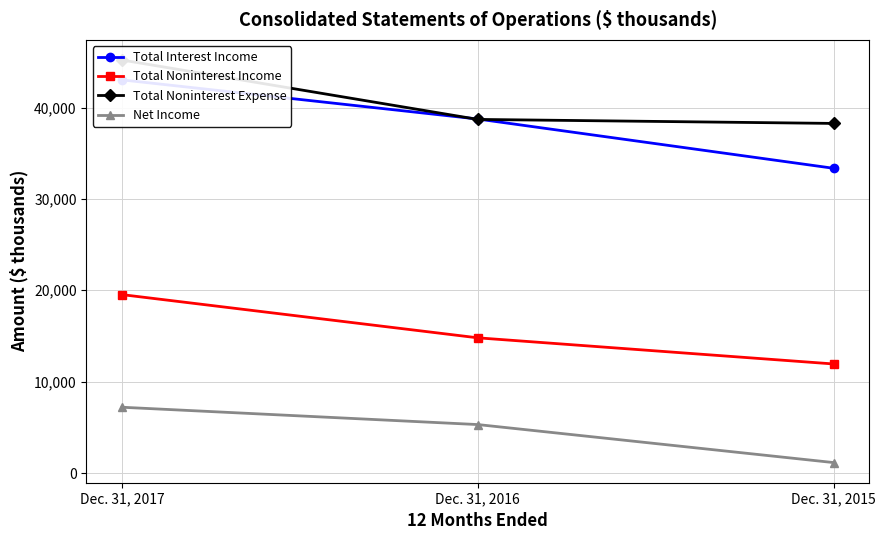

Which series changed the most between Dec. 31, 2017 and Dec. 31, 2016?

Total Noninterest Expense